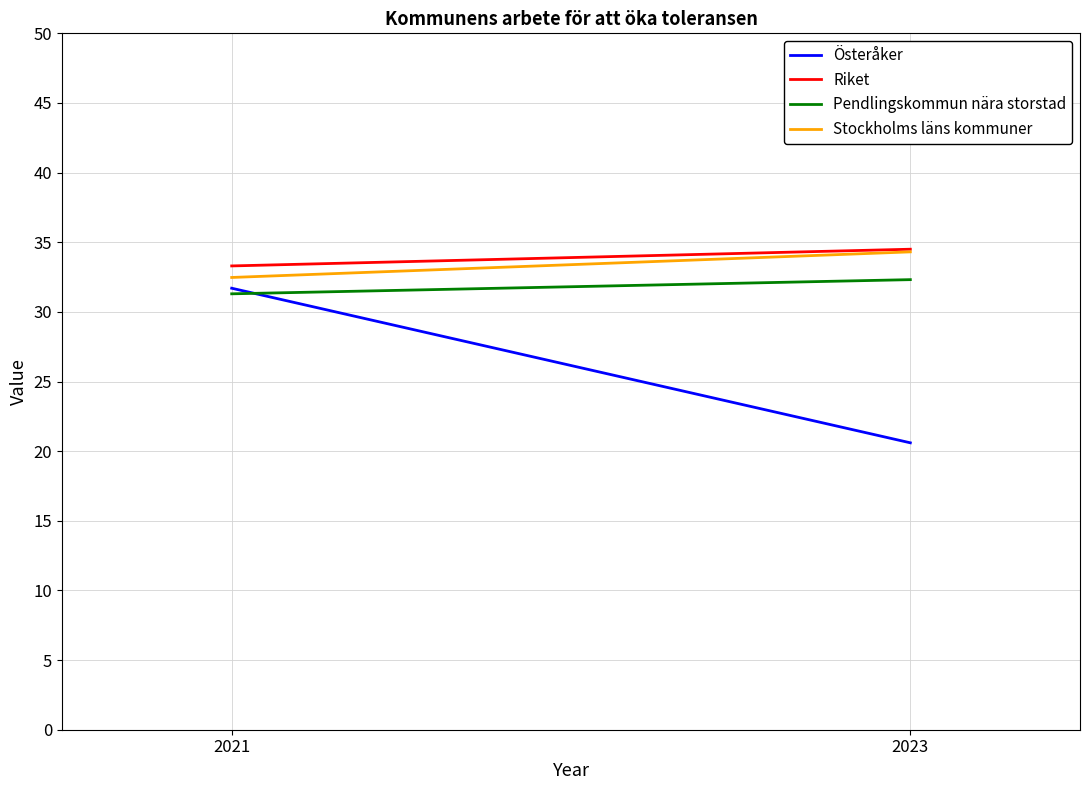

True or false: Riket has a value of 34.5 at 2023.

True